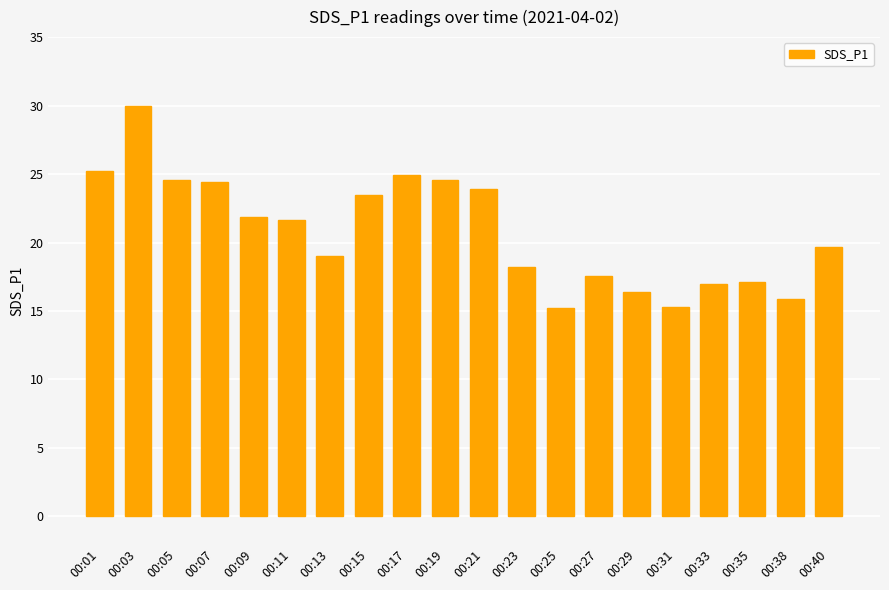

At which label does the data first exceed 21?

00:01